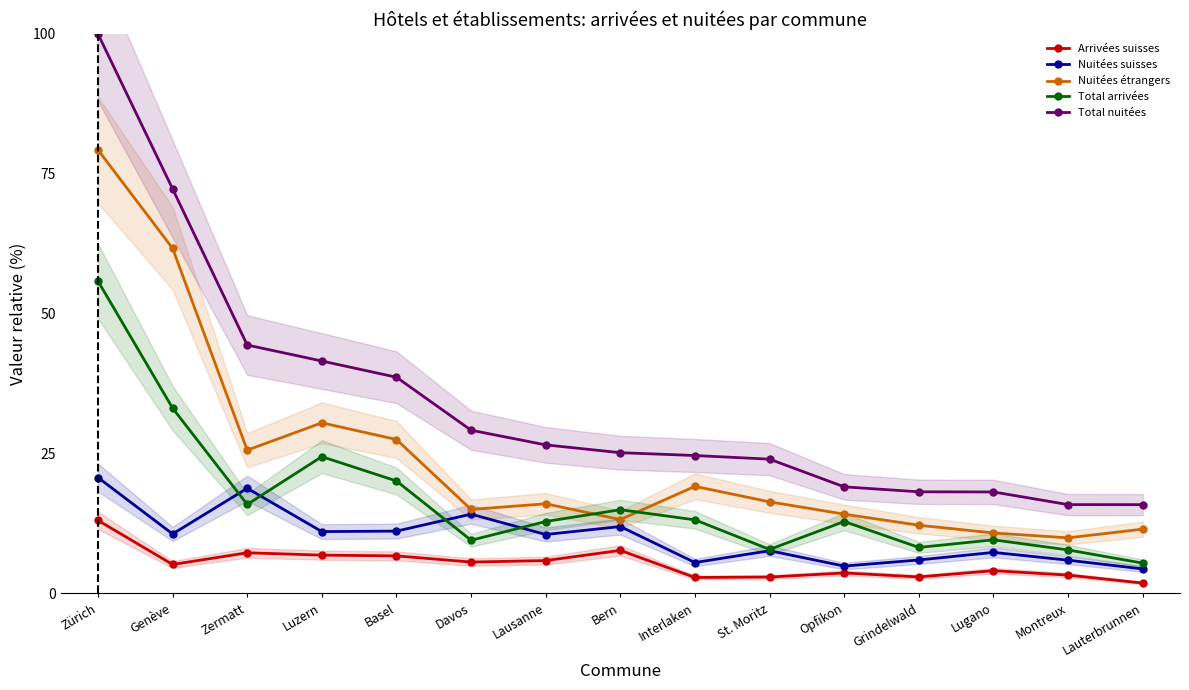

True or false: Total arrivées has a value of 4.7 at St. Moritz.

False